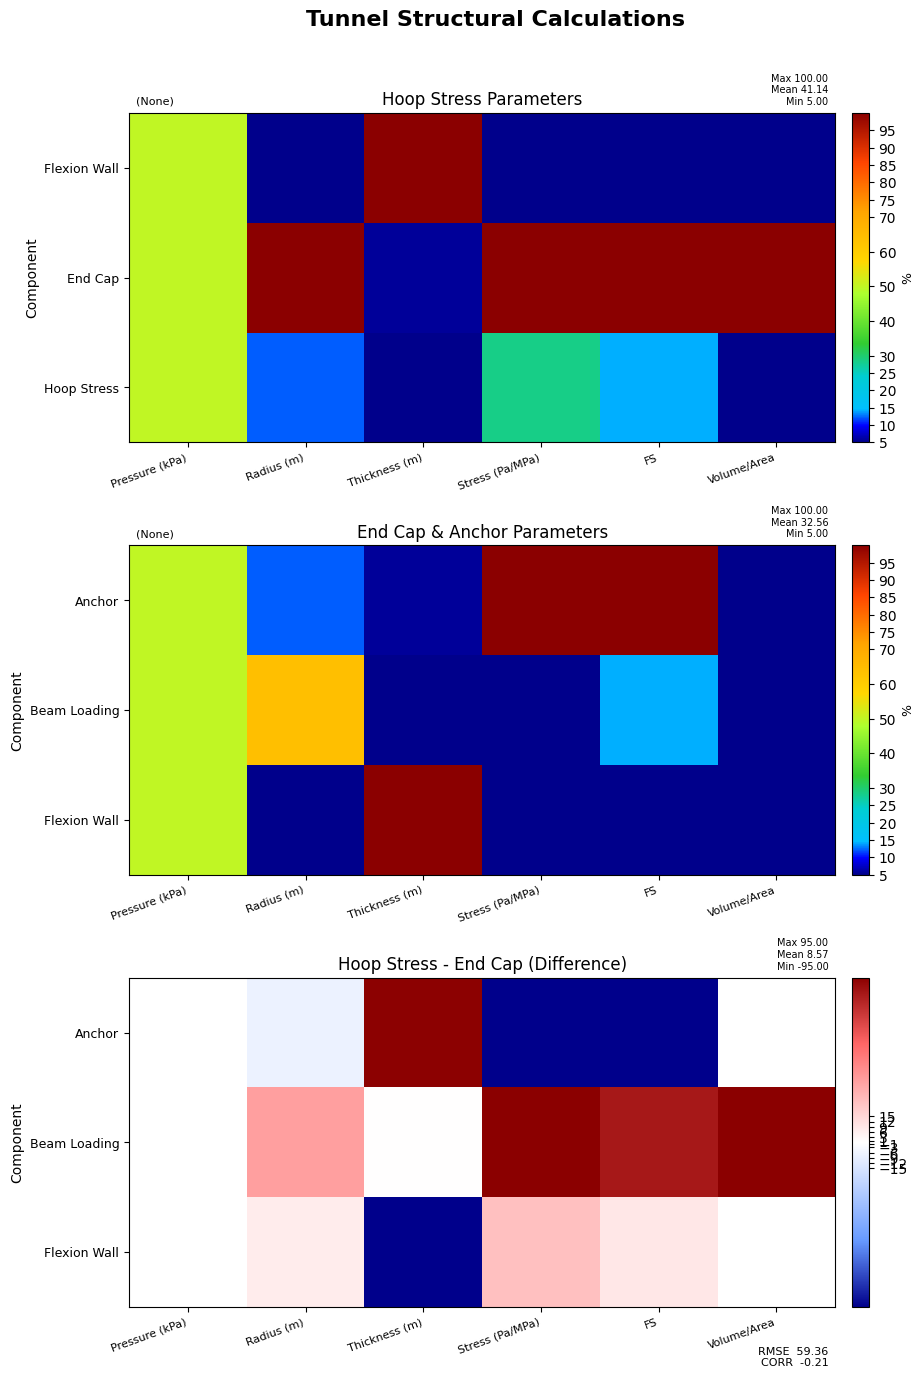

What is the minimum value for Anchor?

-95.0